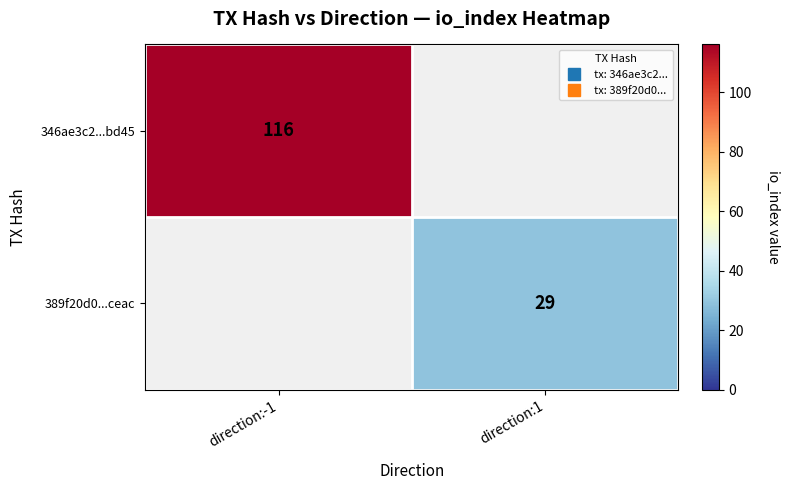

Which has a higher value, direction:1 or direction:-1?

direction:-1